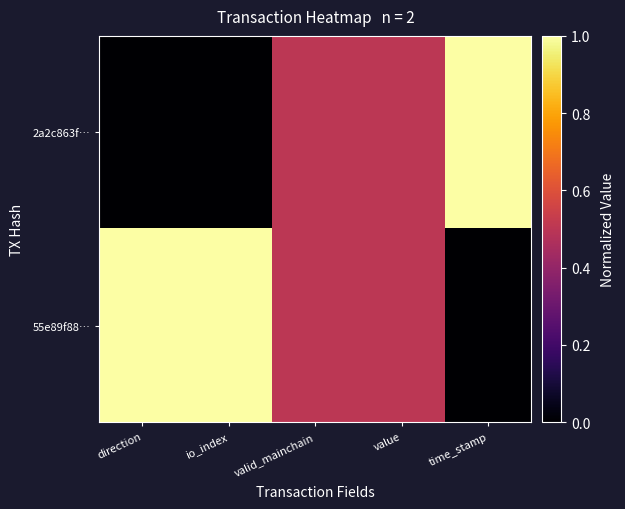

At which category is the sum across all series the highest?

direction